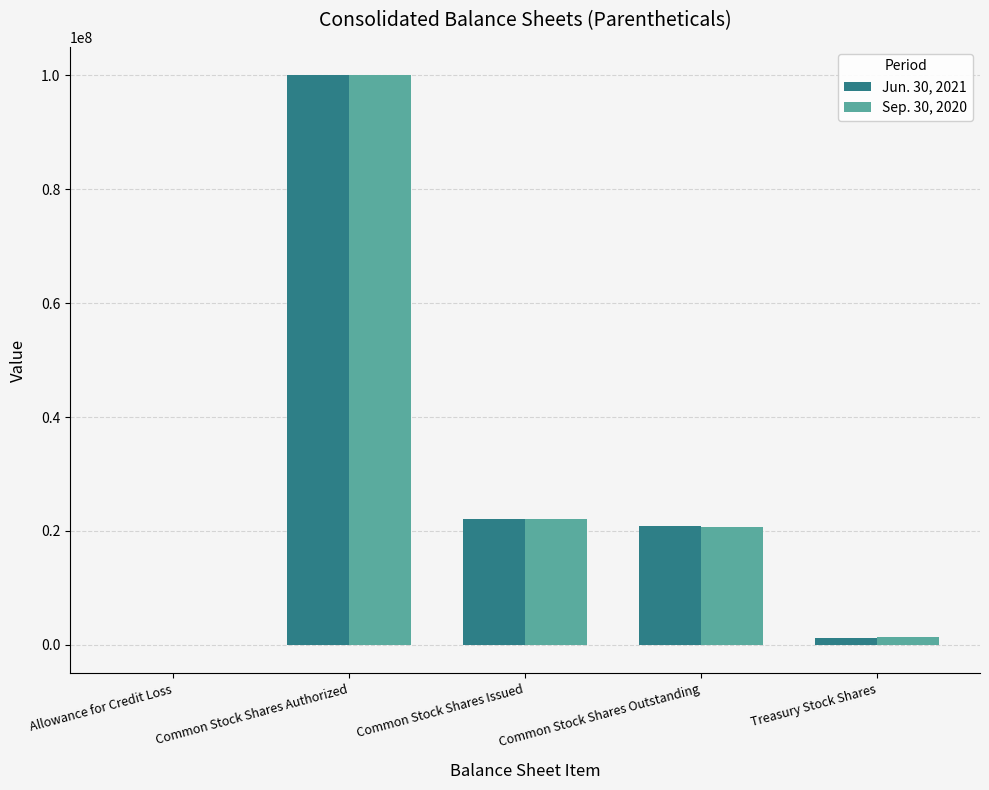

True or false: Jun. 30, 2021 has a value of 100000000 at Common Stock Shares Authorized.

True